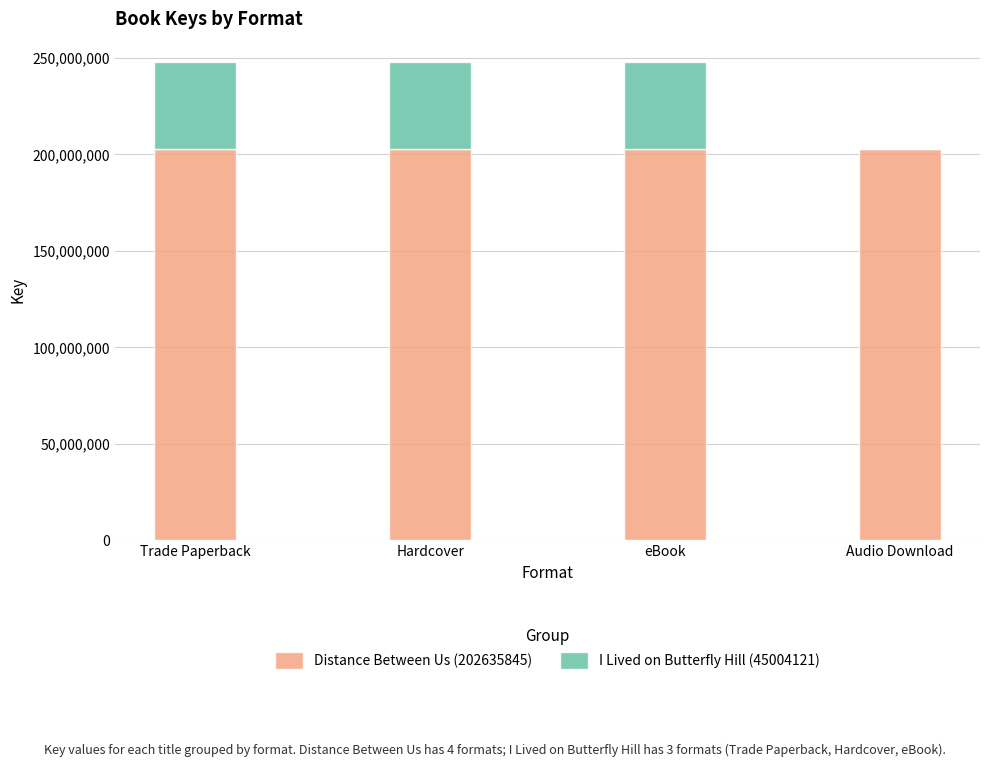

The Distance Between Us (202635845) series shows 202635845 at eBook. True or false?

True